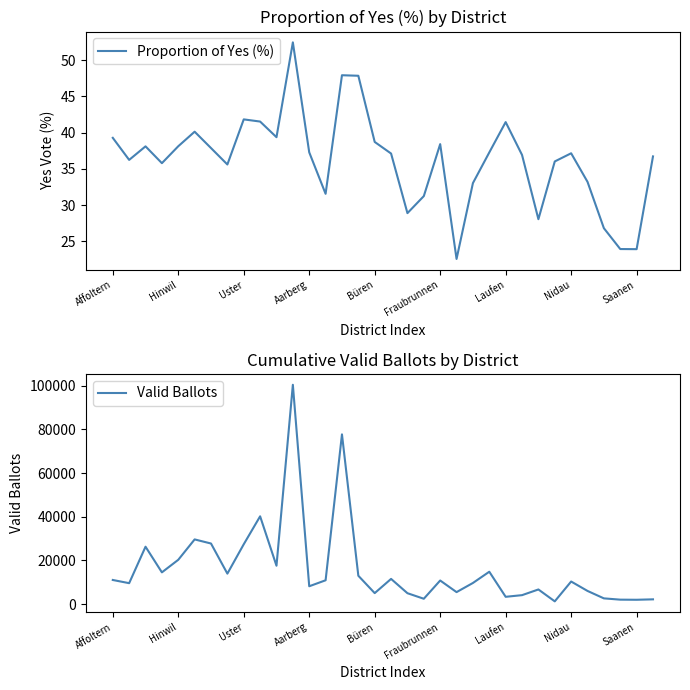

Which series has the largest range (max minus min)?

Valid Ballots